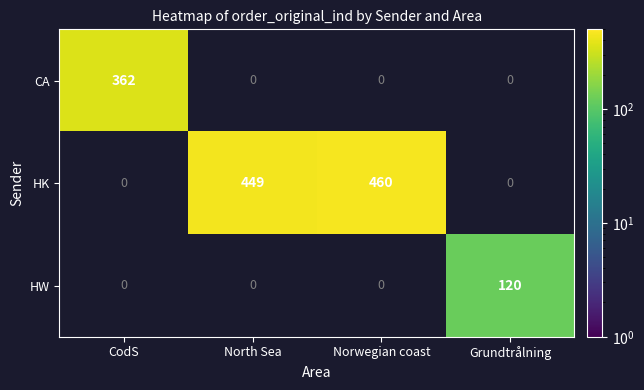

True or false: HK has a value of 733.6 at Norwegian coast.

False